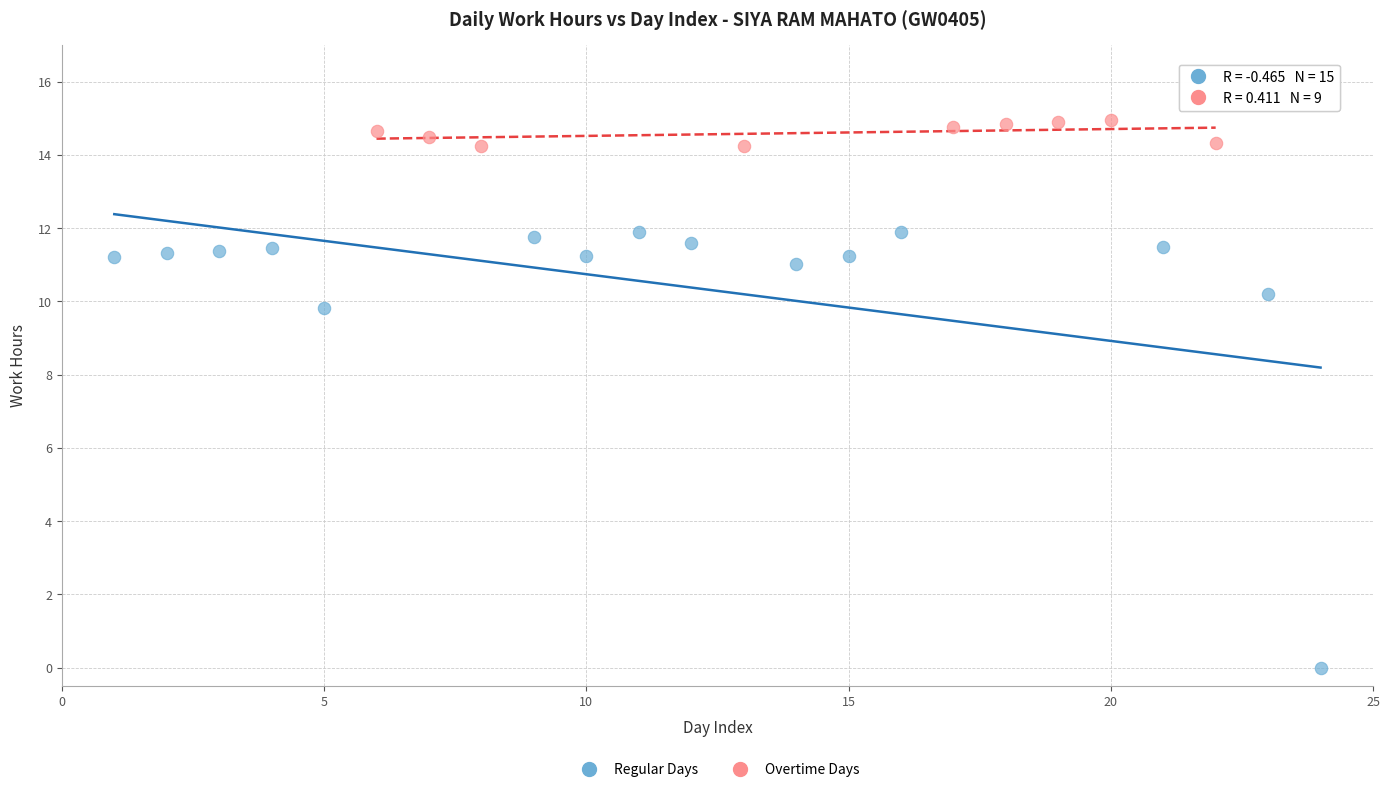

Which series reaches the maximum Y coordinate?

Overtime Days